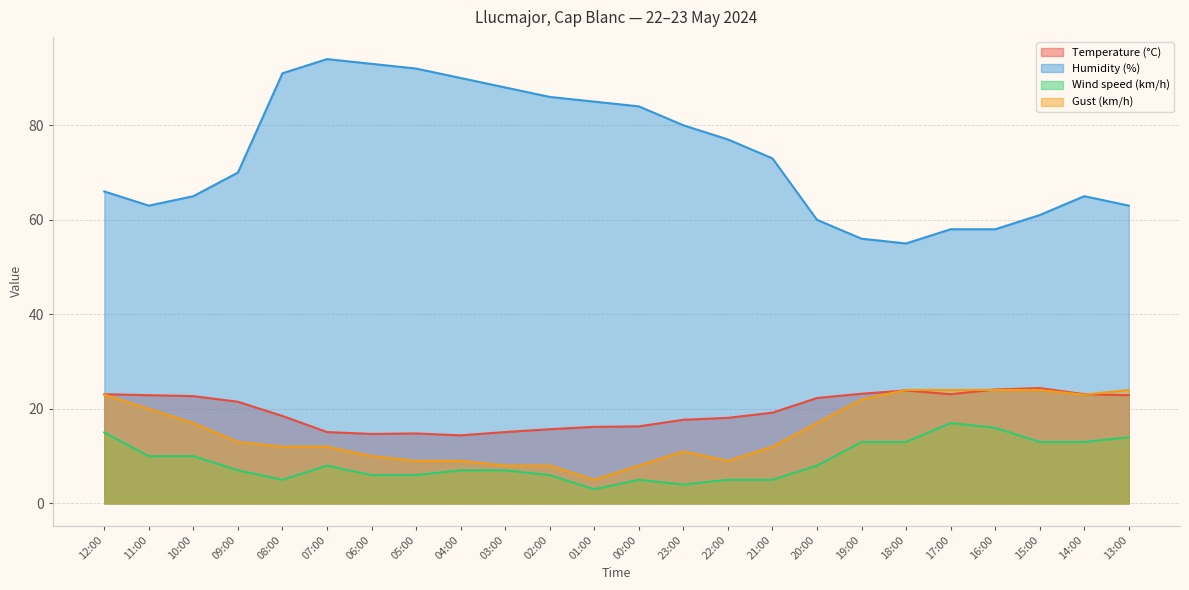

Which series changed the most between 11:00 and 16:00?

Wind speed (km/h)